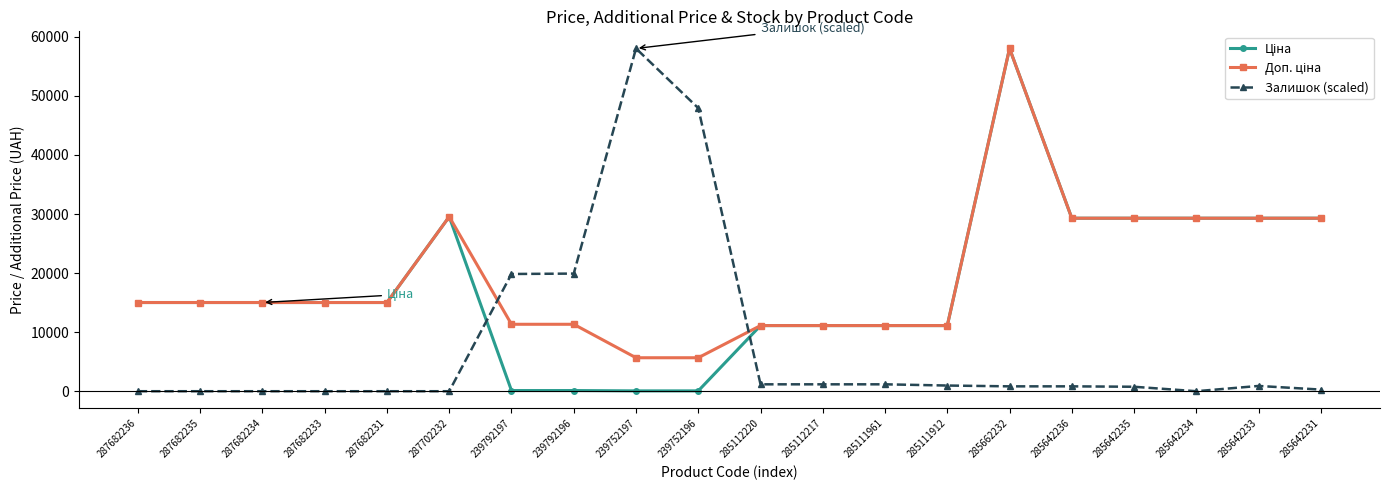

How many values in the Залишок (scaled) series are below 824?

9